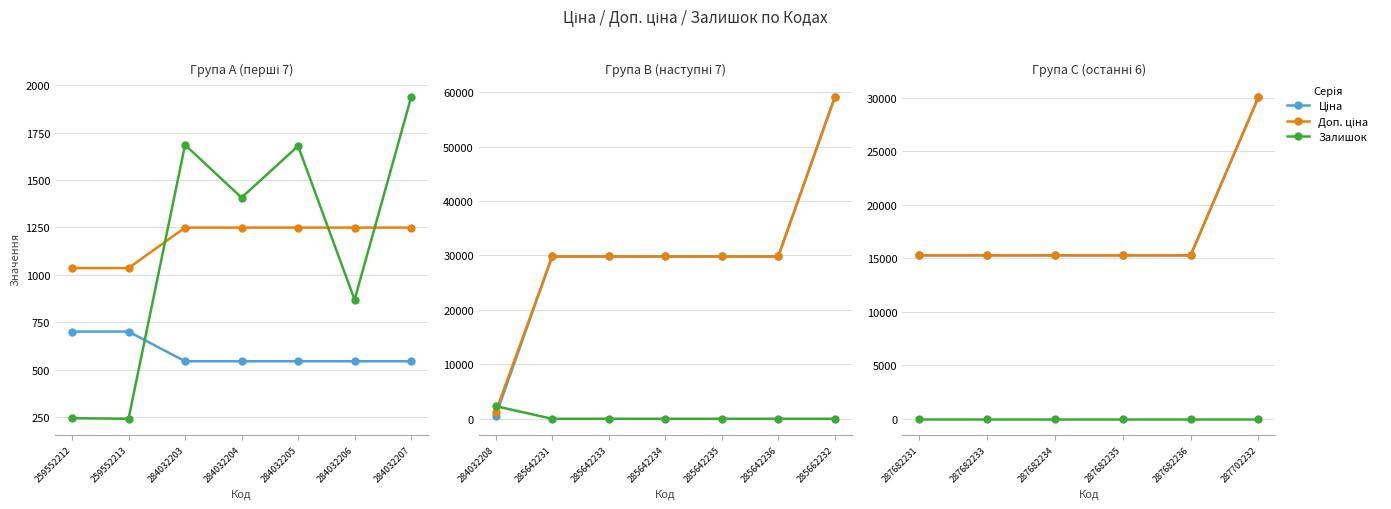

At how many categories does at least one series exceed 11039?

6